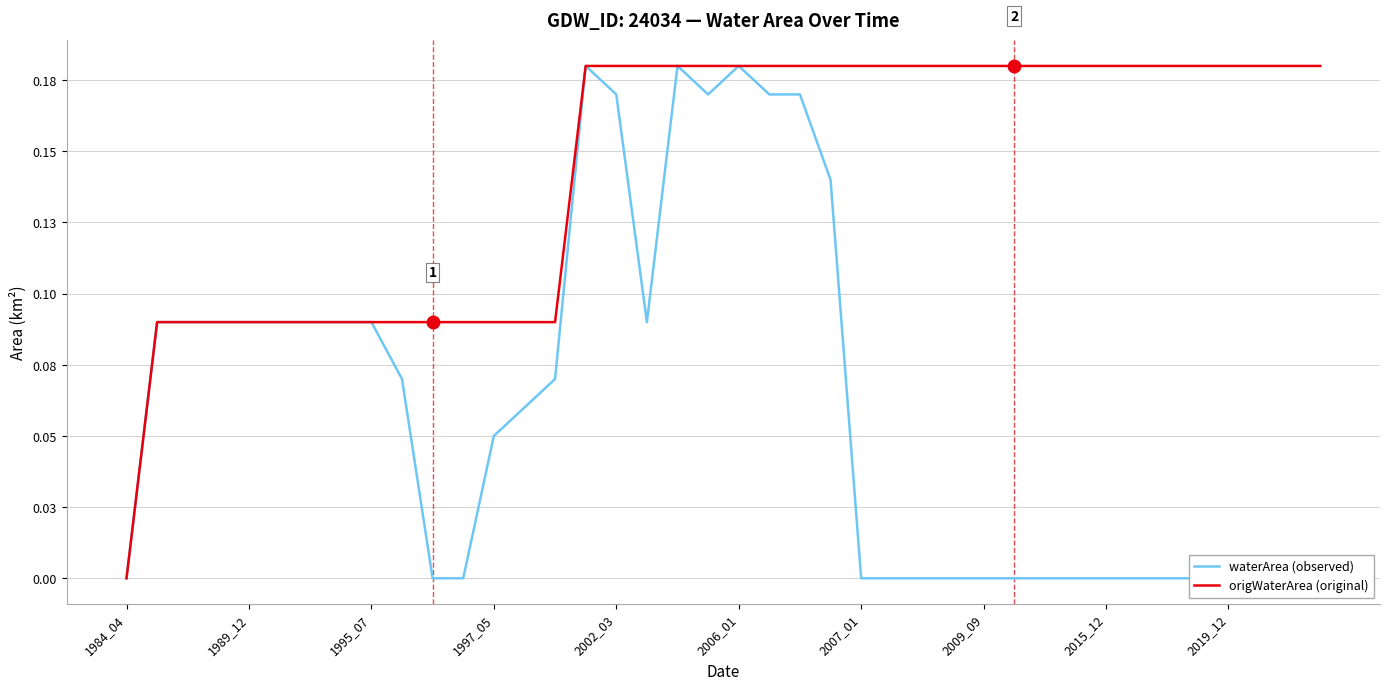

Does the chart display data point markers on the line(s)?

No